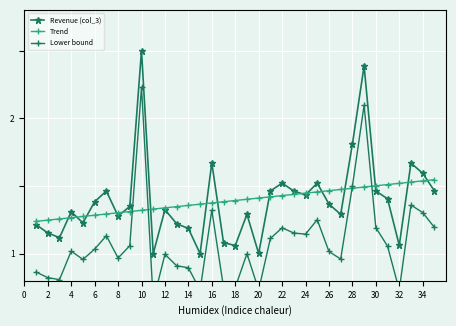

What is the difference between the maximum and second lowest values in the Lower bound series?

1.5